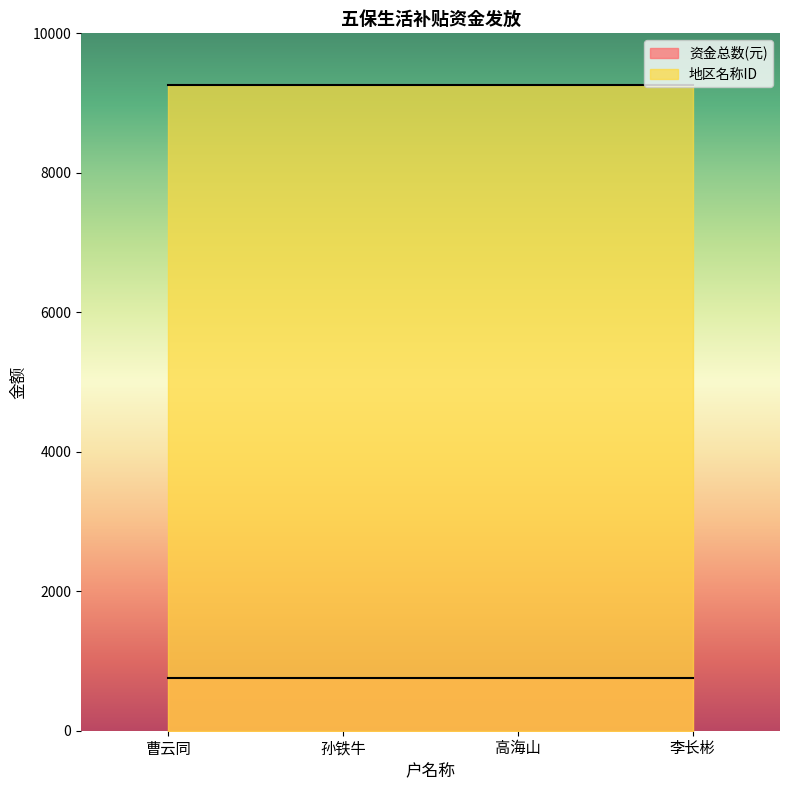

Reading left to right, list all the values displayed in this chart.

资金总数(元): 曹云同=750	孙铁牛=750	高海山=750	李长彬=750
地区名称ID: 曹云同=9262	孙铁牛=9262	高海山=9262	李长彬=9262